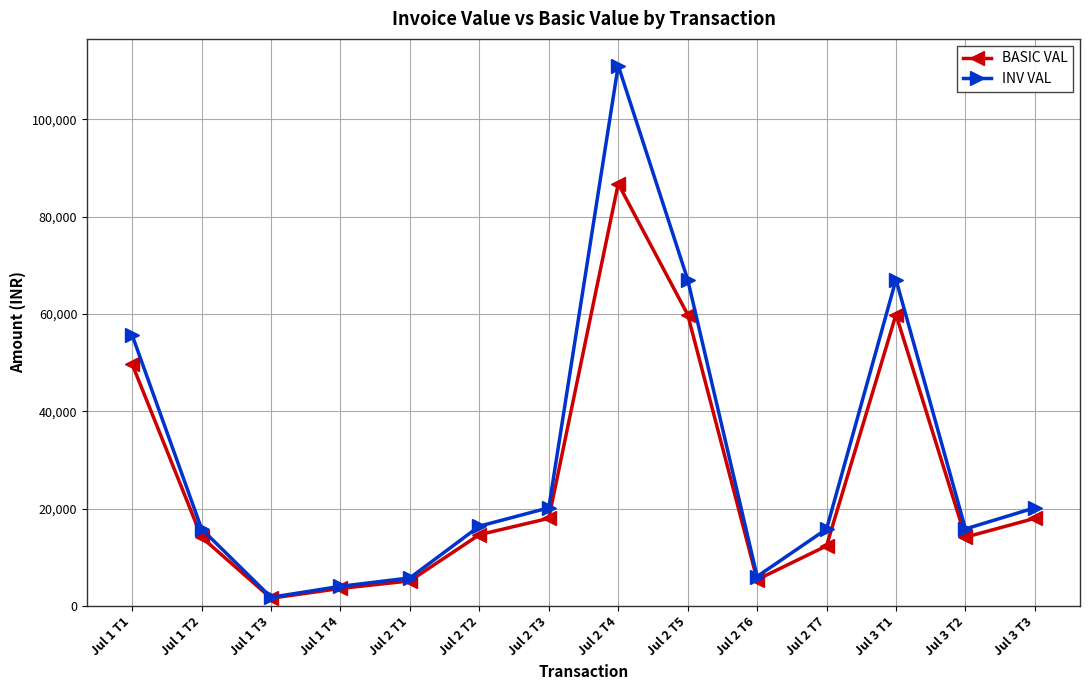

What is the maximum value for INV VAL?

111014.4